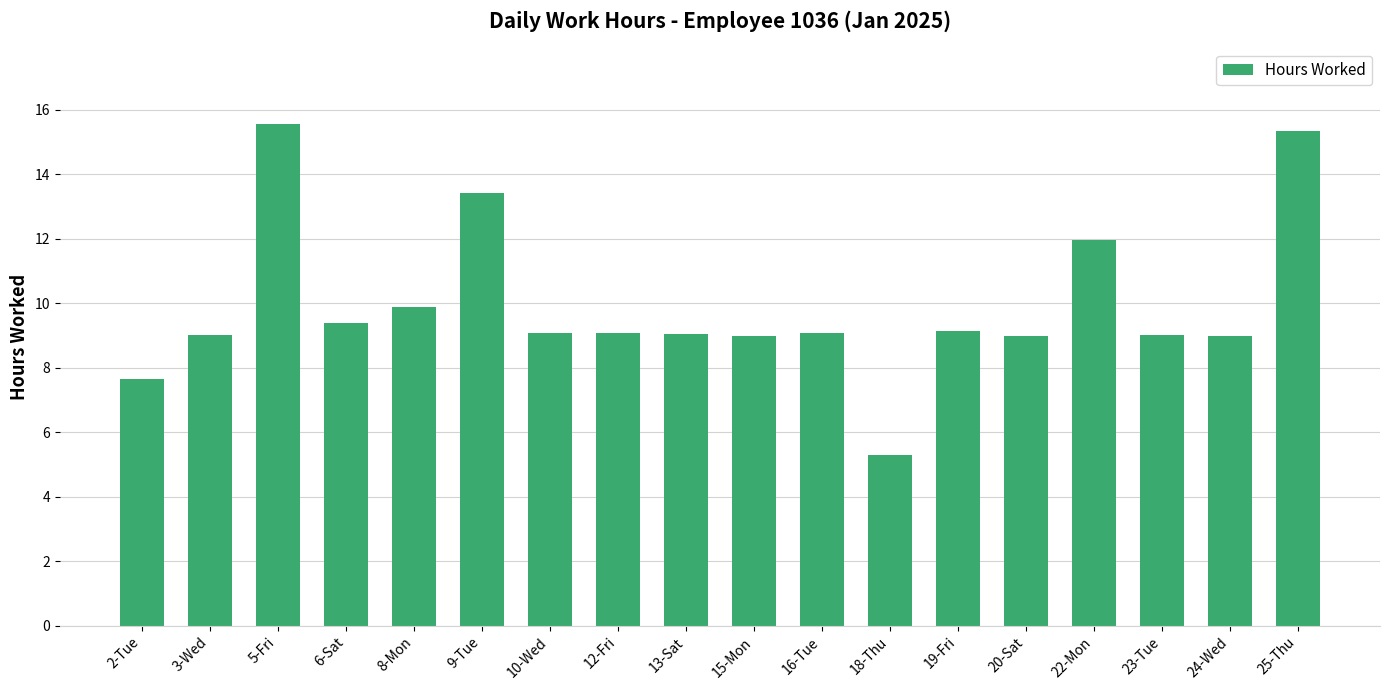

Between 6-Sat and 2-Tue, which is larger?

6-Sat